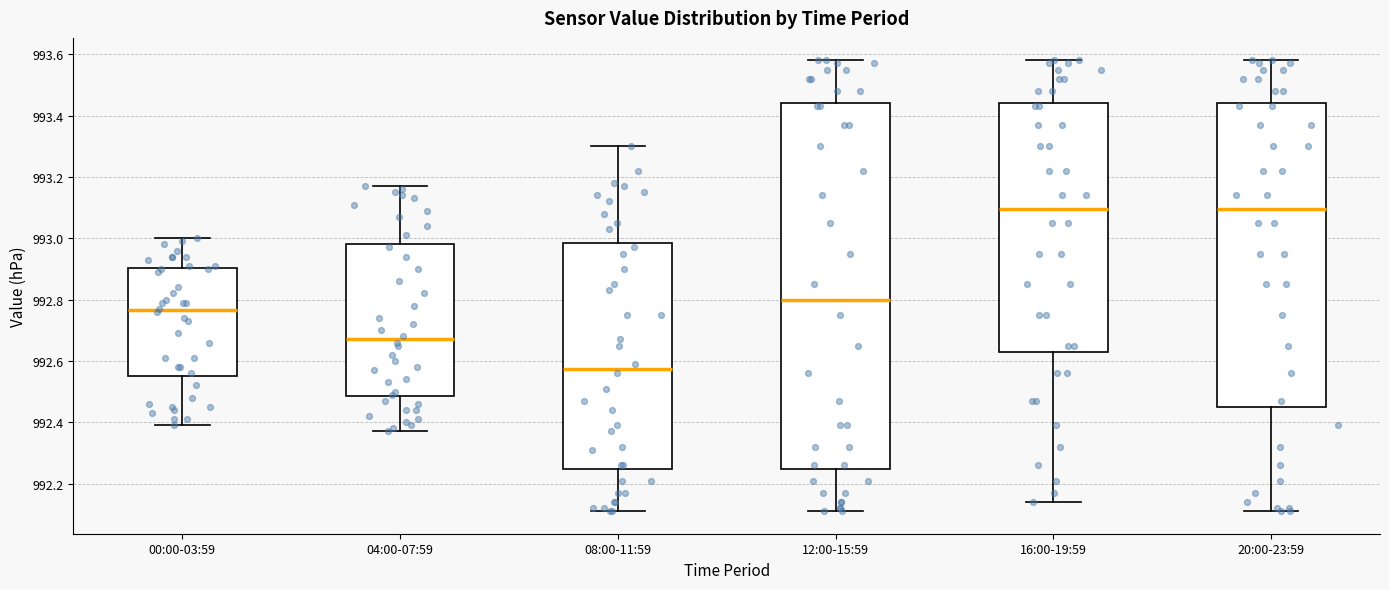

Comparing the boxes themselves (not the whiskers), which one is the tallest?

12:00-15:59